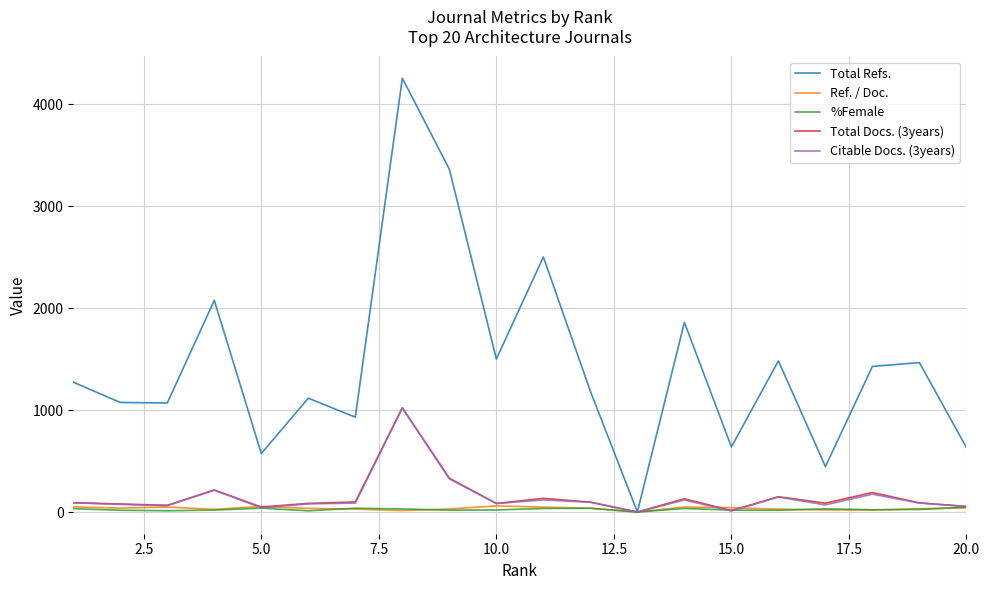

Which series has the largest total across all categories?

Total Refs.